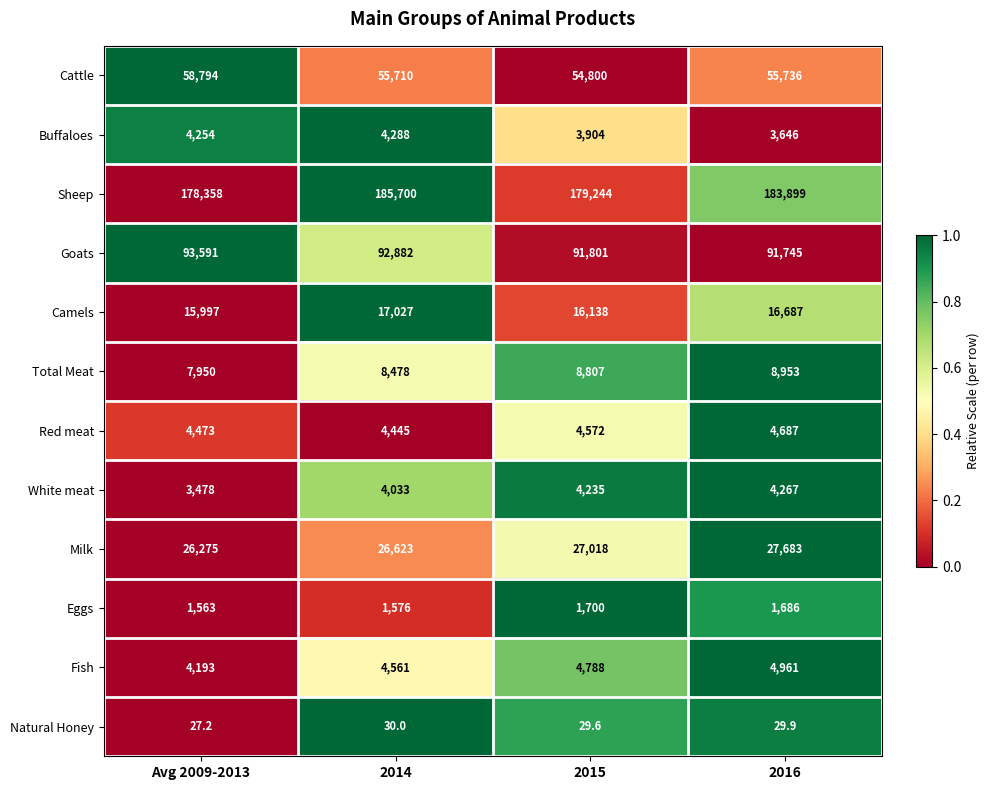

Is the value of Camels at 2016 greater than the value of Buffaloes at 2015?

Yes